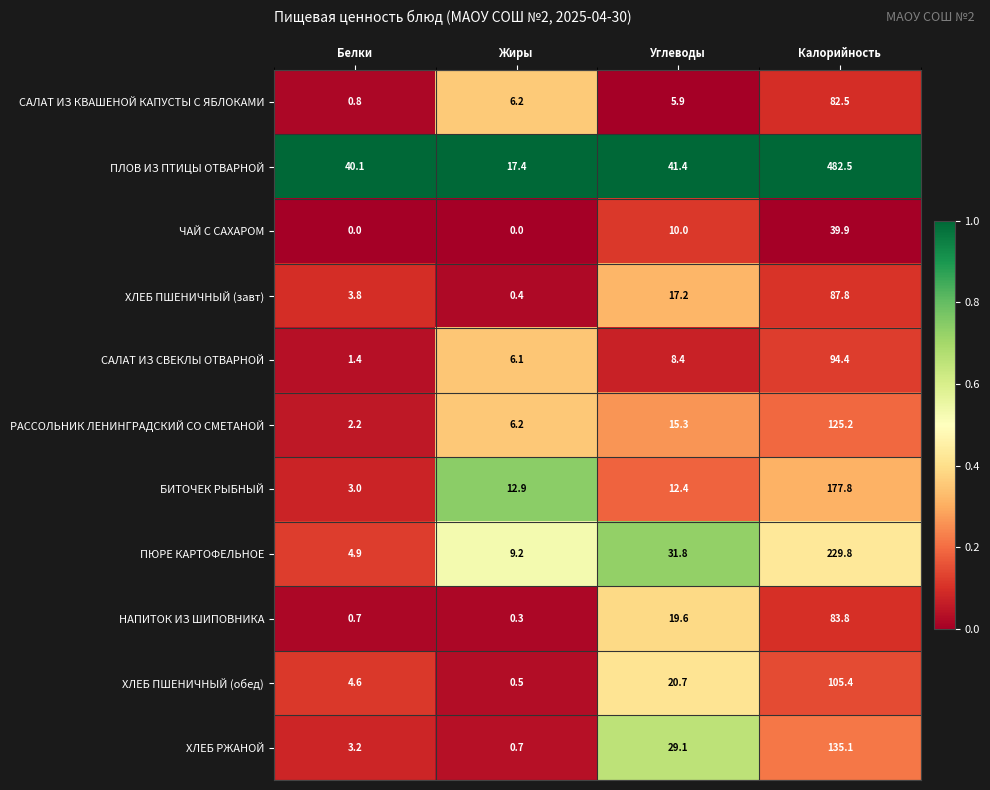

At how many categories does at least one series exceed 0?

4